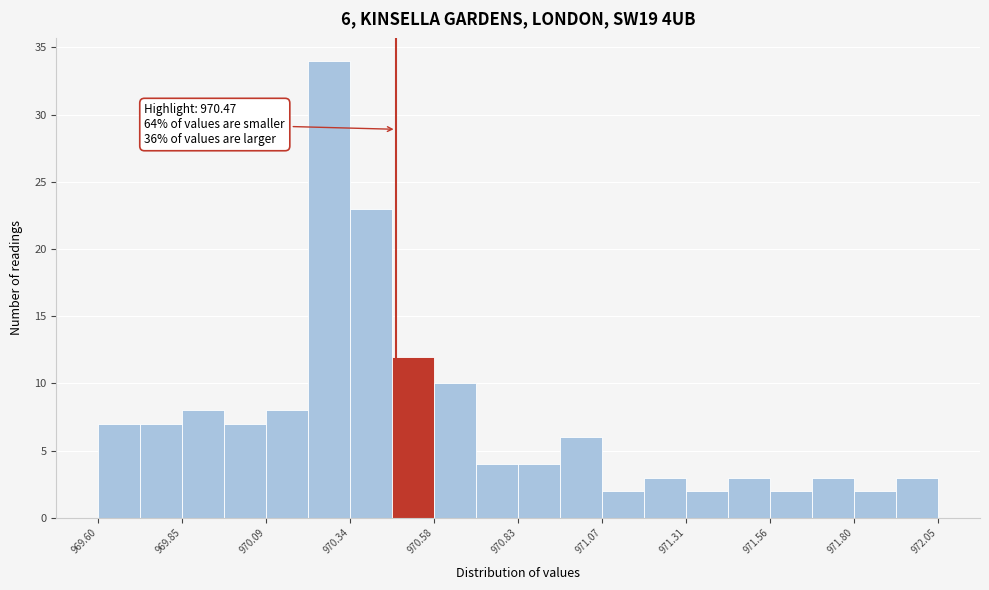

Read against the x-axis, roughly where is the centre of the tallest bar?

970.25